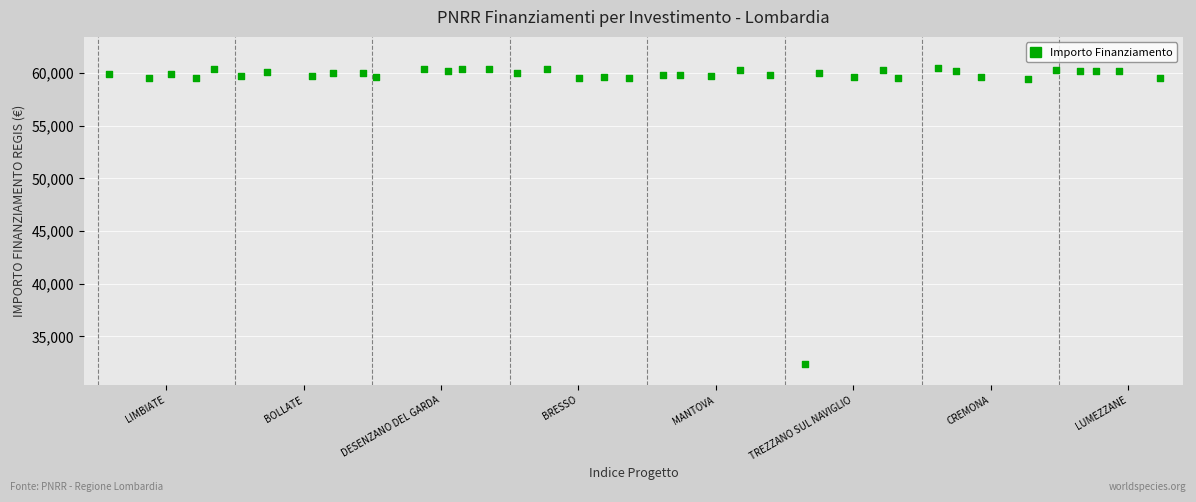

What is the range of X values (max minus min)?

38.2